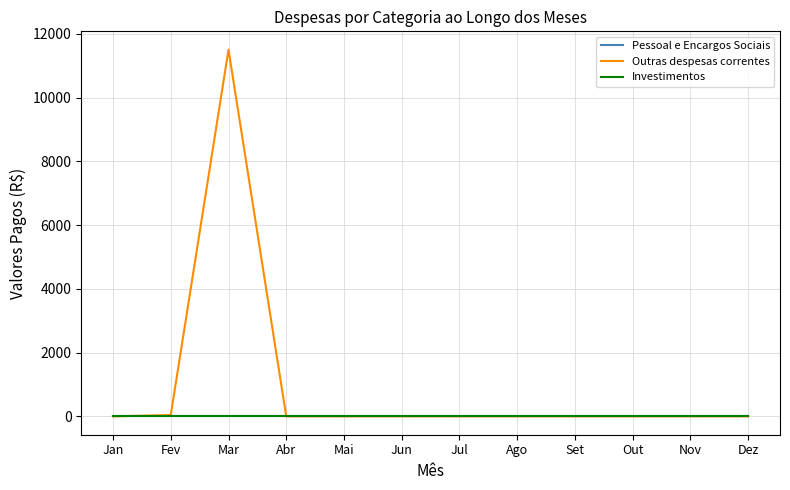

Reading left to right, list all the values displayed in this chart.

Pessoal e Encargos Sociais: 0.0	0.0	0.0	0.0	0.0	0.0	0.0	0.0	0.0	0.0	0.0	0.0
Outras despesas correntes: 0.0	41.9	11505.0	0.0	0.0	0.0	0.0	0.0	0.0	0.0	0.0	0.0
Investimentos: 0.0	0.0	0.0	0.0	0.0	0.0	0.0	0.0	0.0	0.0	0.0	0.0